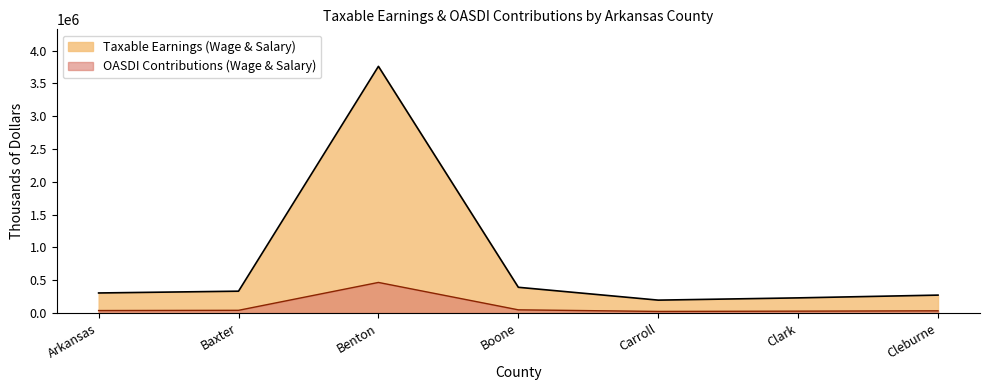

What is the total value across all series at Carroll?

221029